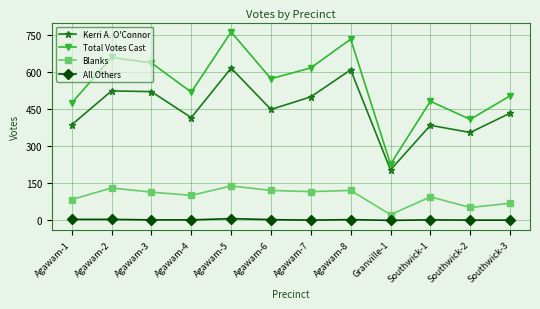

True or false: Blanks has more than 2 points higher than both neighbors.

True